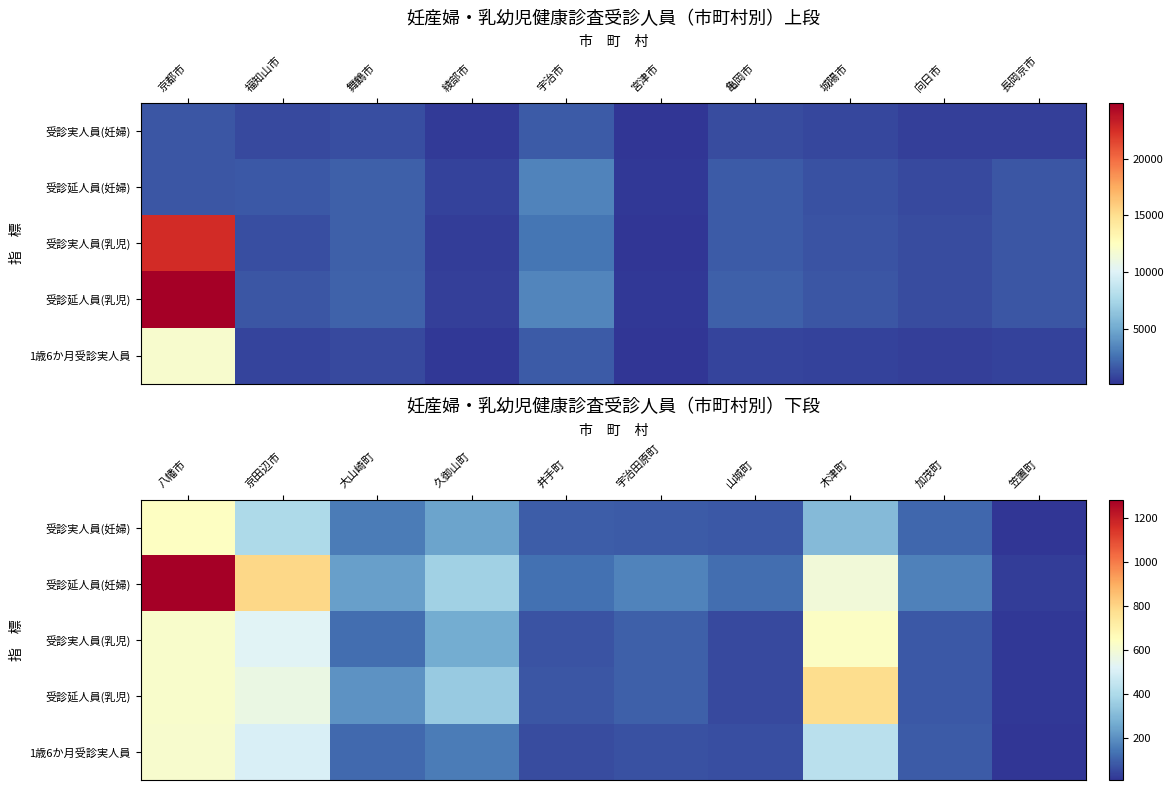

What is the sum of all 1歳6か月受診実人員 values?

2116